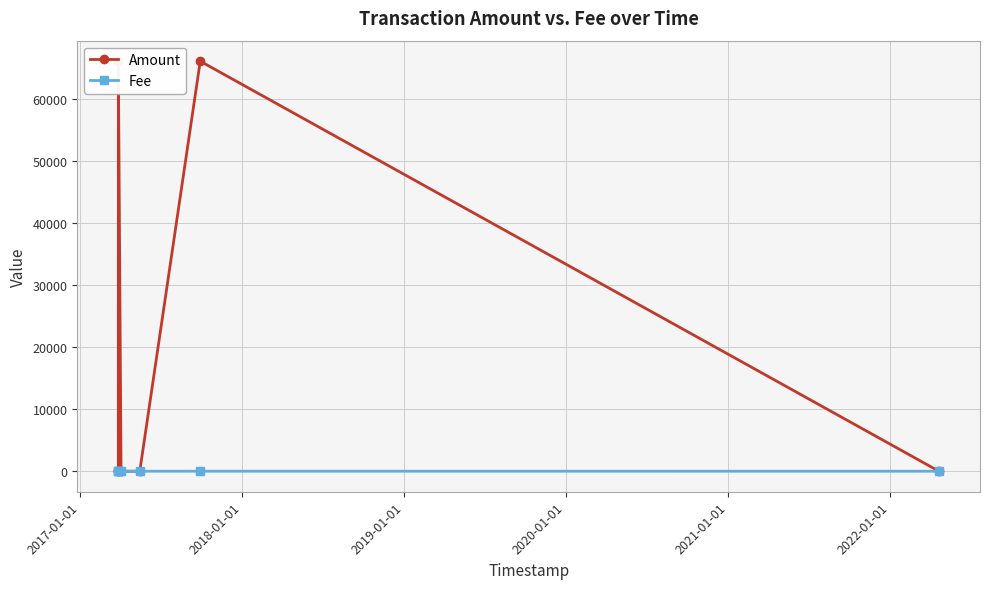

How many series are shown in this chart?

2